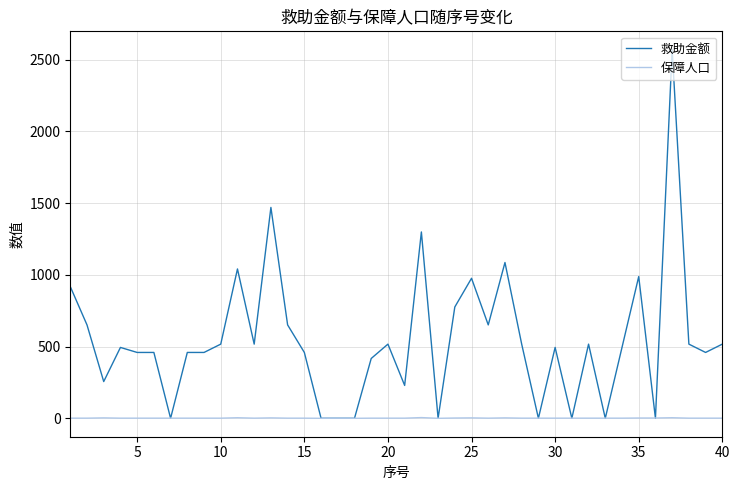

What is the difference between the second highest and minimum values in the 保障人口 series?

4